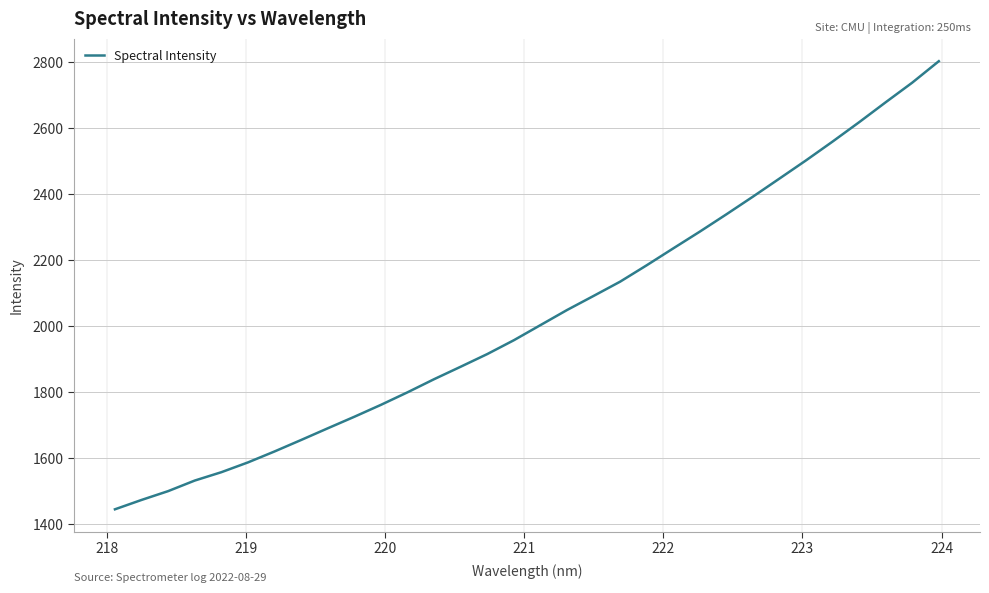

What is the difference between the maximum and minimum values?

1357.7